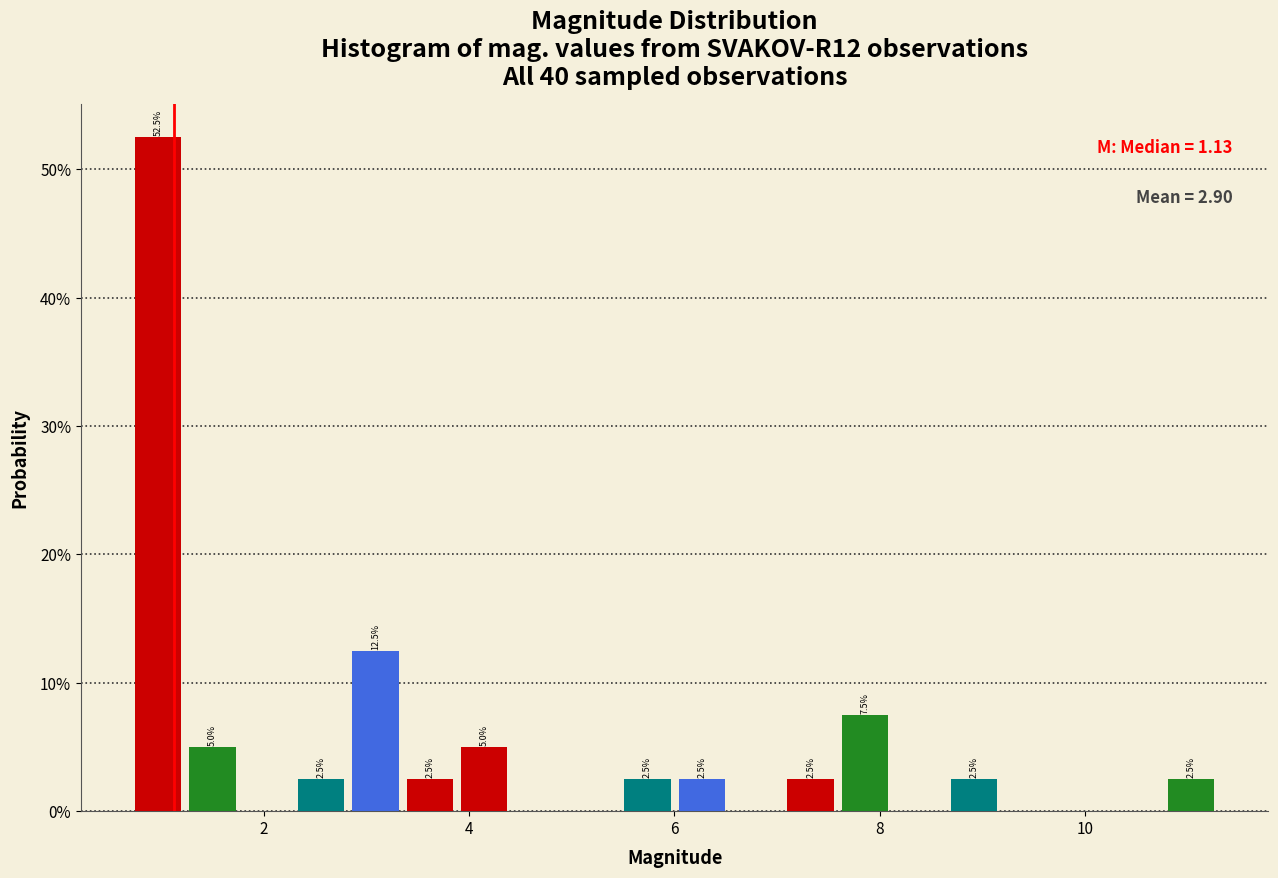

Read against the x-axis, roughly where is the centre of the tallest bar?

1.0